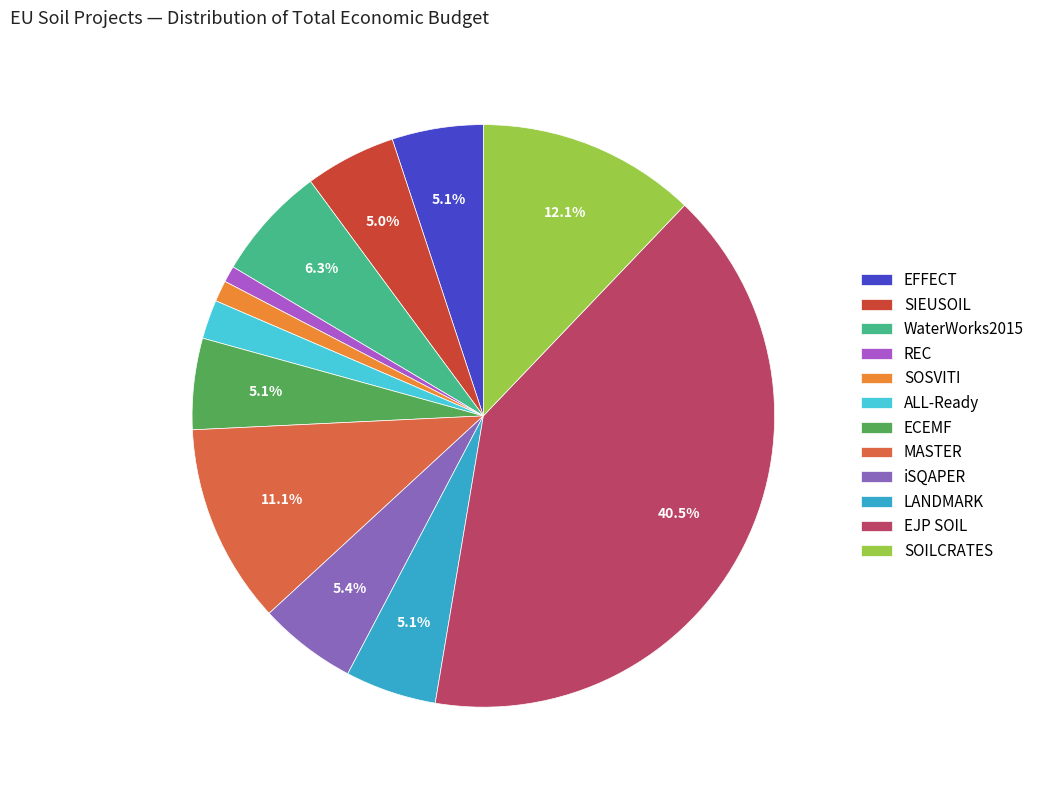

To the nearest percent, what is the average slice percentage?

8%